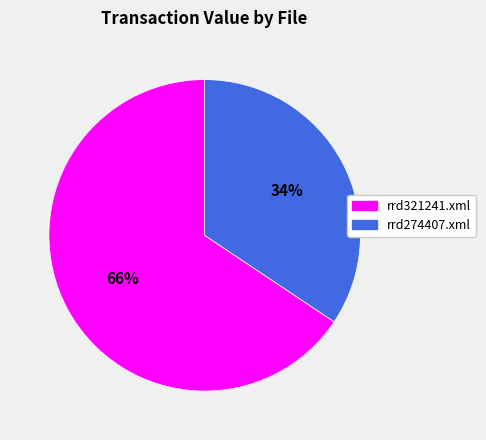

Count the number of slices in the pie.

2